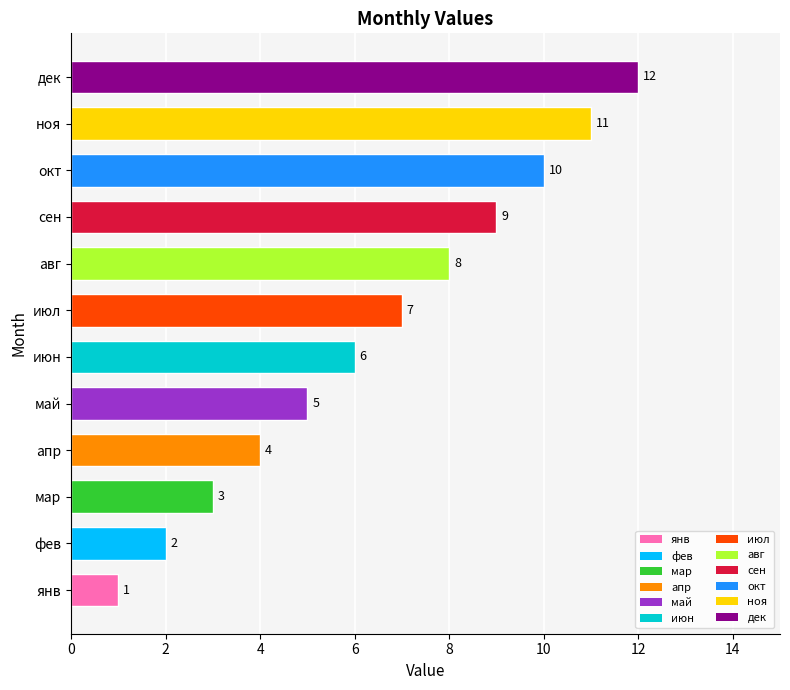

At which category does the chart reach its minimum across all series?

янв